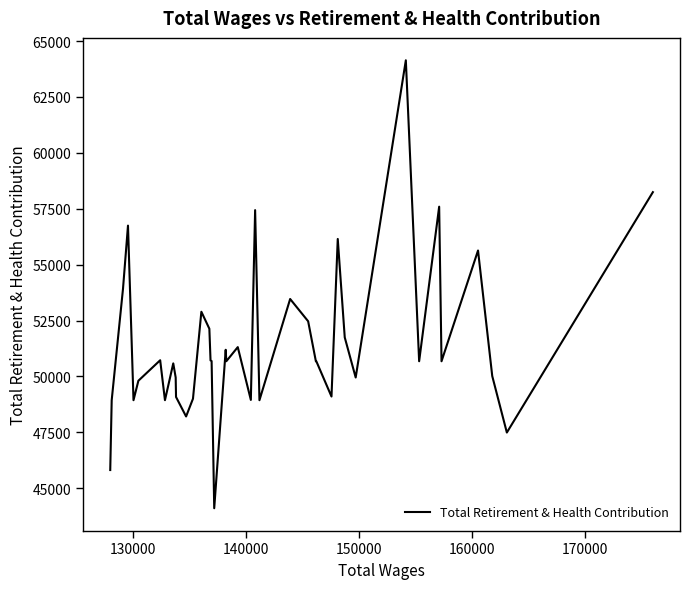

What is the difference between the maximum and minimum values?

20037